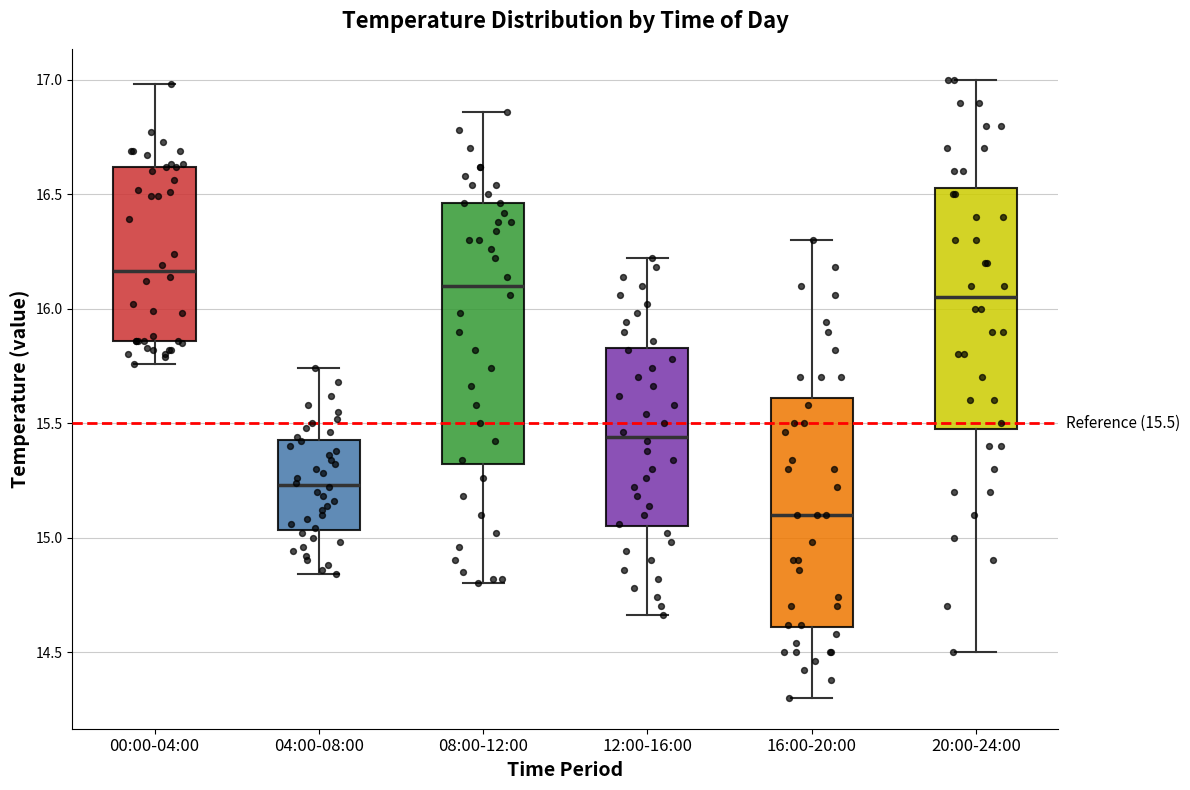

Comparing the boxes themselves (not the whiskers), which one is the tallest?

08:00-12:00